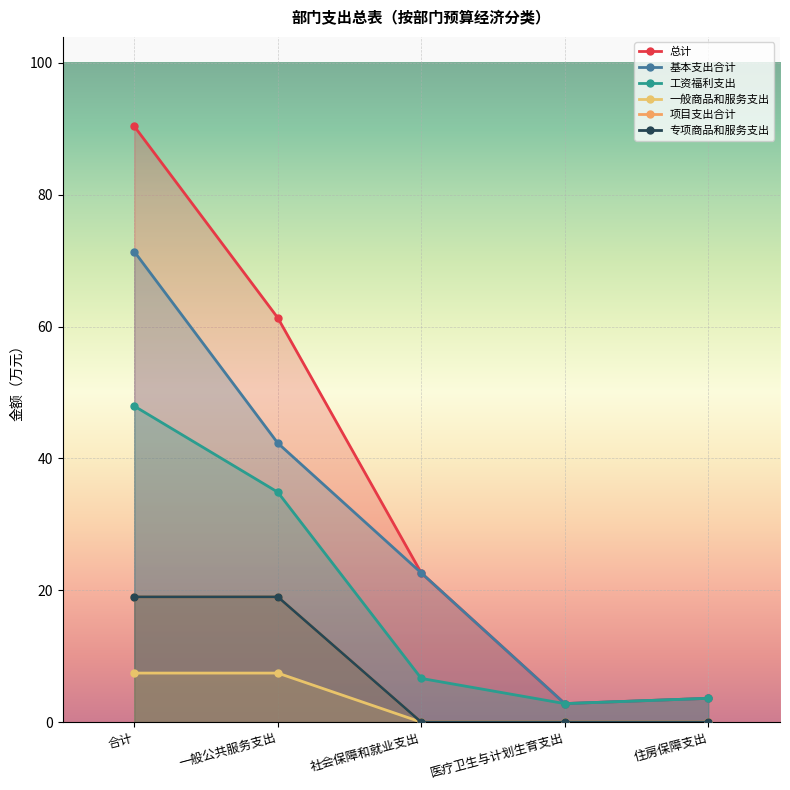

Is the value of 一般商品和服务支出 at 住房保障支出 greater than the value of 工资福利支出 at 住房保障支出?

No